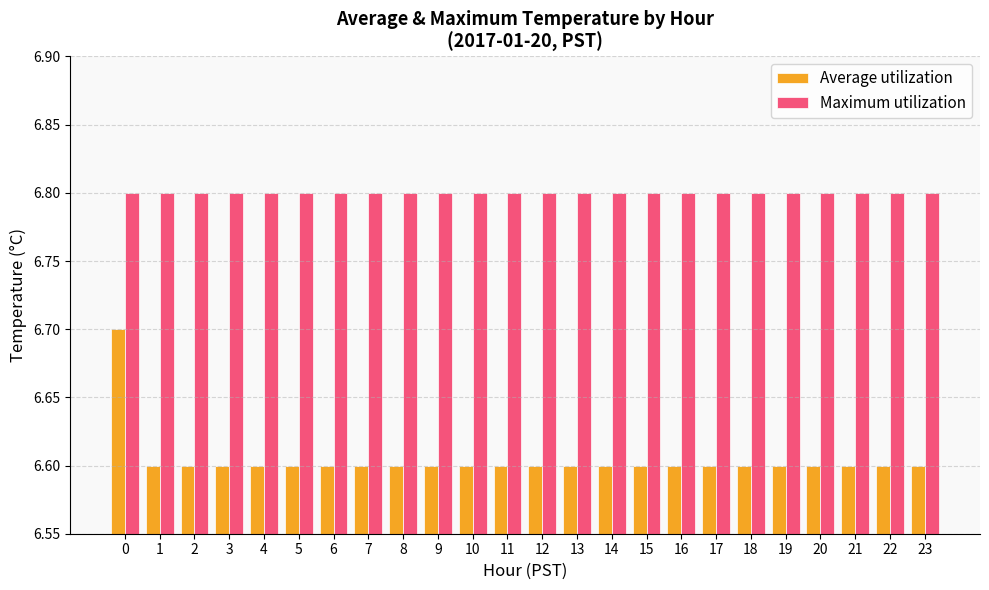

Which series has the largest range (max minus min)?

Average utilization